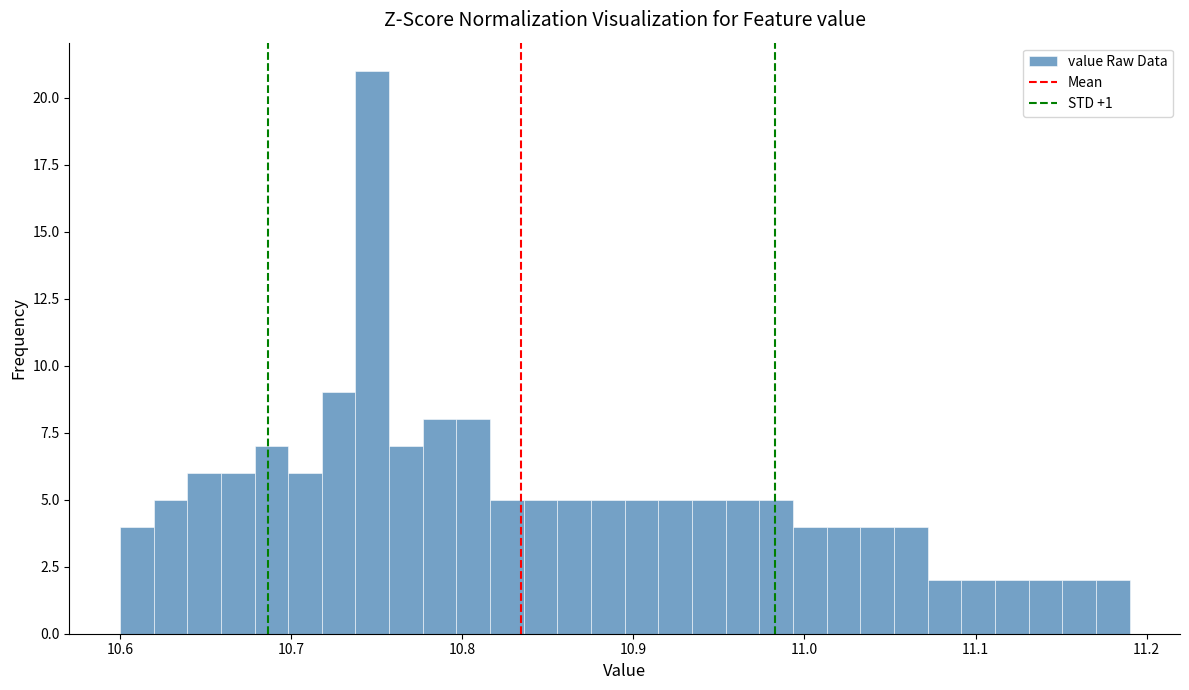

Around what value on the x-axis is the tallest bar? Give the approximate position of its centre, as read against the axis.

10.75